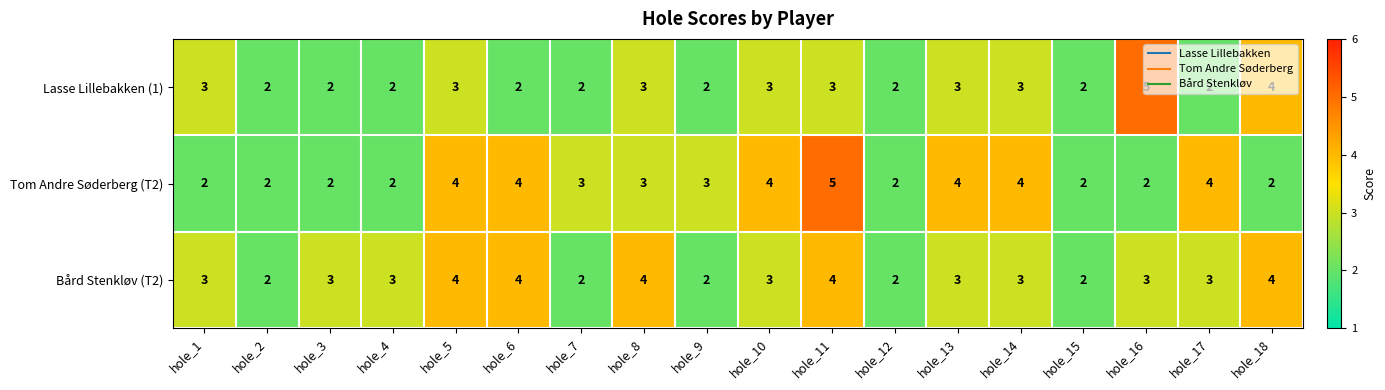

How many categories are shown in the chart?

18